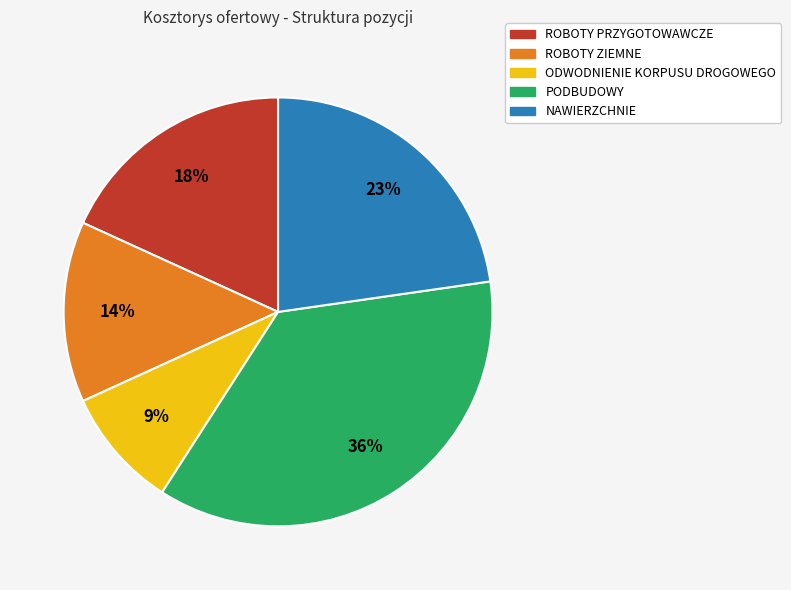

Which slice is the largest?

PODBUDOWY